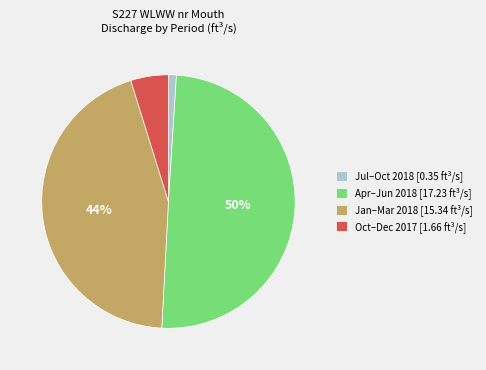

What is the largest slice in the pie chart?

Apr–Jun 2018 [17.23 ft³/s]